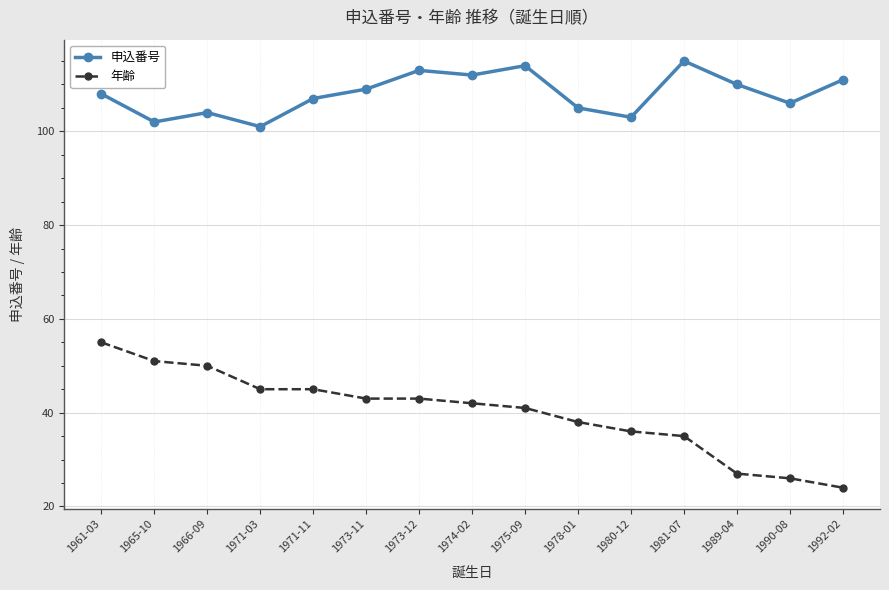

True or false: 年齢 and 申込番号 intersect in this chart.

False